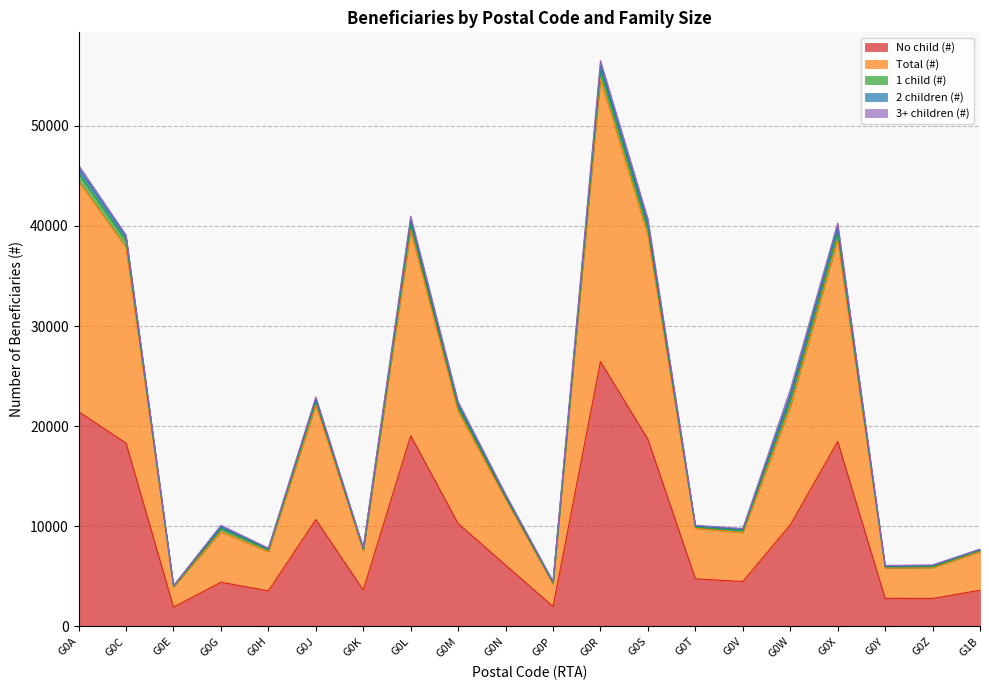

Does the chart have visible grid lines?

Yes